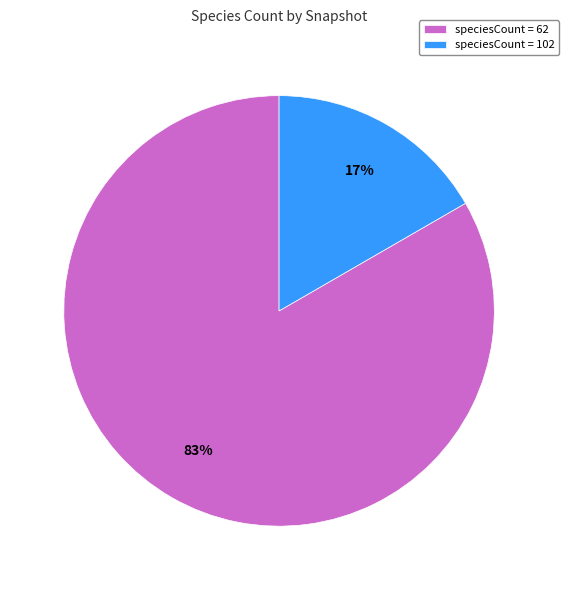

Which slice represents more than half of the pie?

speciesCount = 62